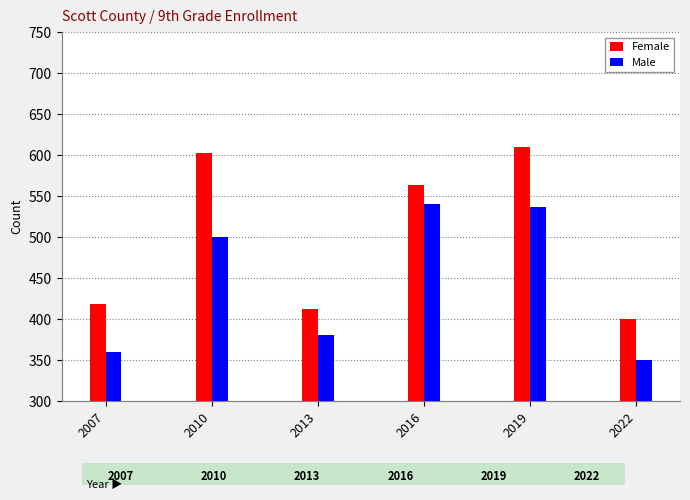

Are the bars horizontal?

No